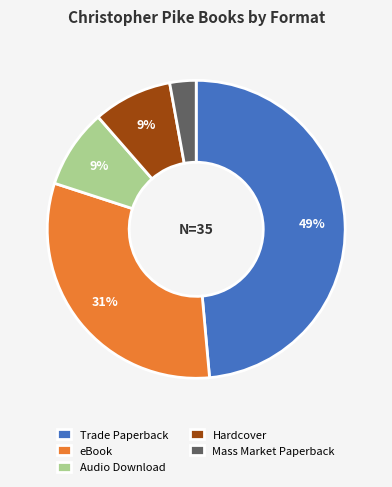

Which slice is the smallest?

Mass Market Paperback